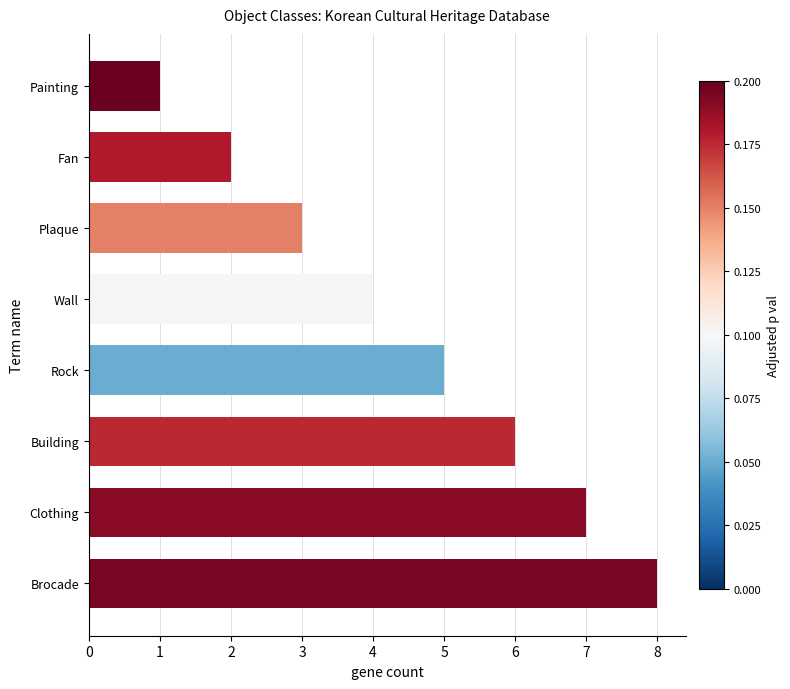

Count the values in the range 3 to 7.

5